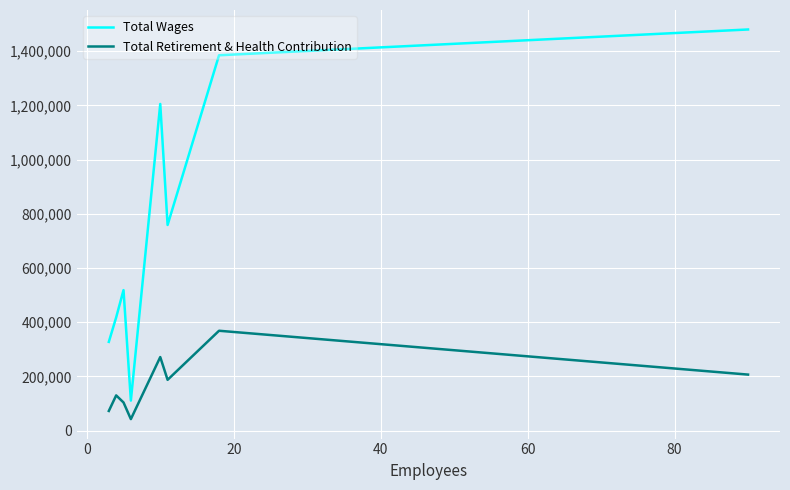

How many values in the Total Retirement & Health Contribution series are below 187327?

4